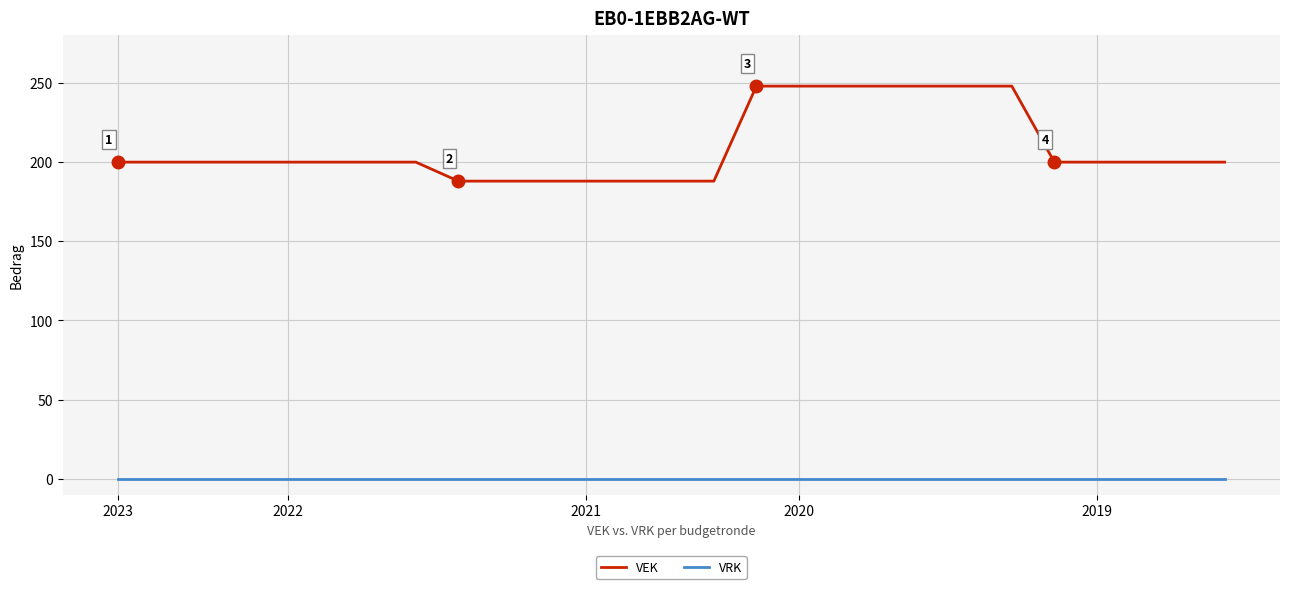

Which series has the largest total across all categories?

VEK